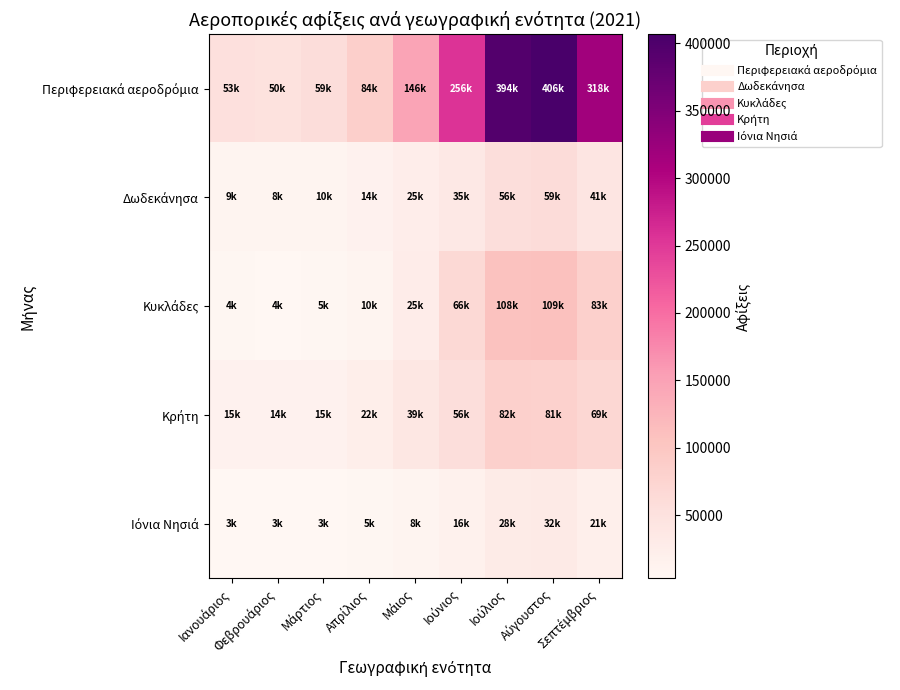

What is the minimum value shown in the chart?

3048